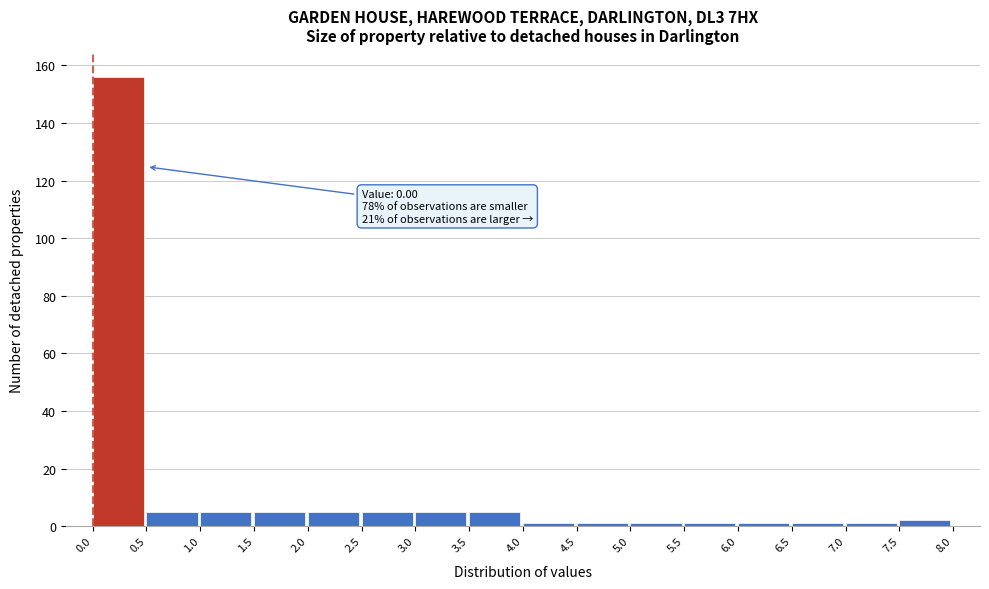

Over which range of the x-axis is the bar tallest?

0.0 to 0.5